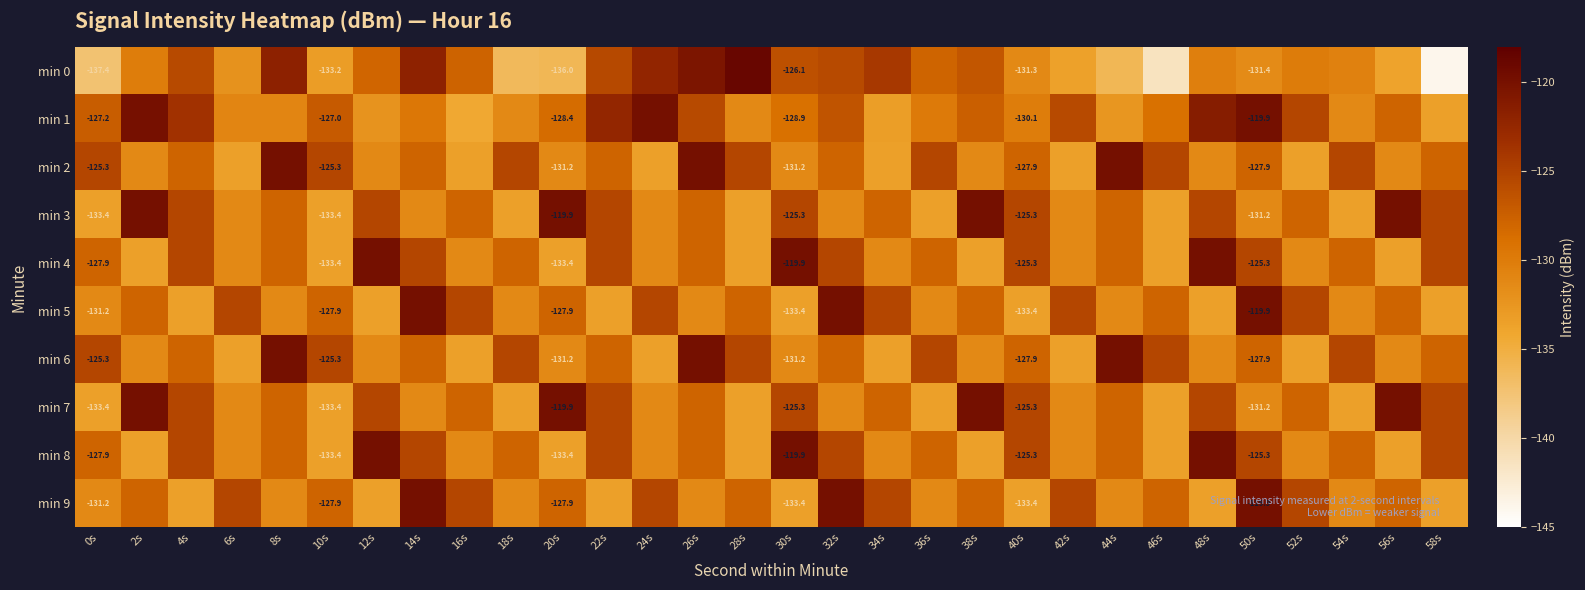

At which label does min 0 first exceed -129?

4s